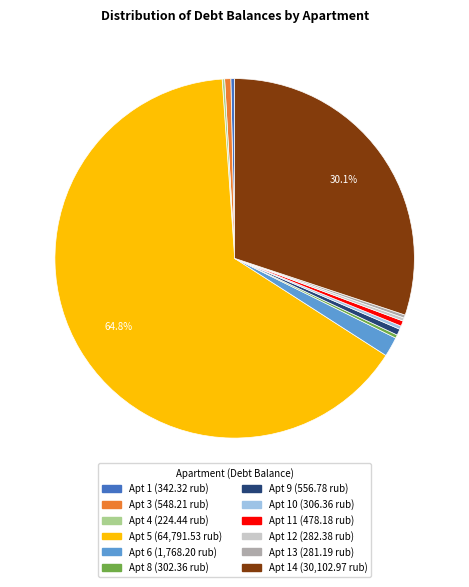

Is there any slice that represents more than half of the pie?

Yes